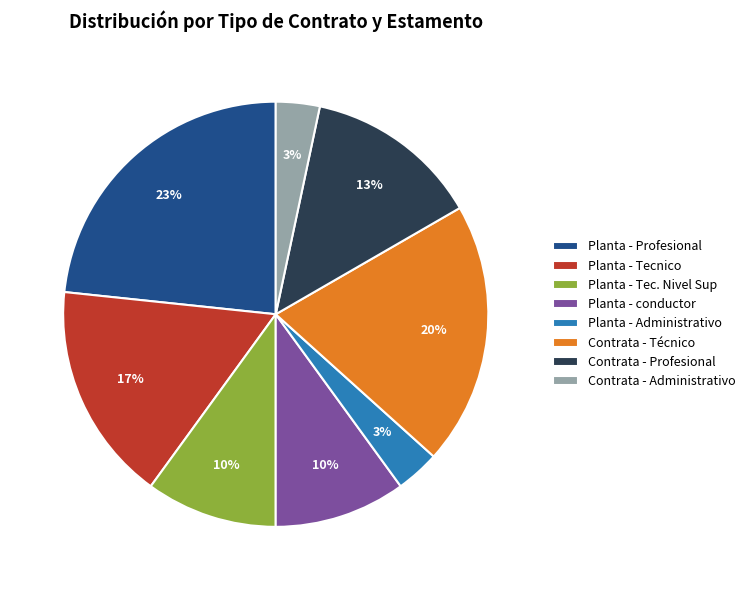

Is it true that Contrata - Profesional is 24% of the pie?

False